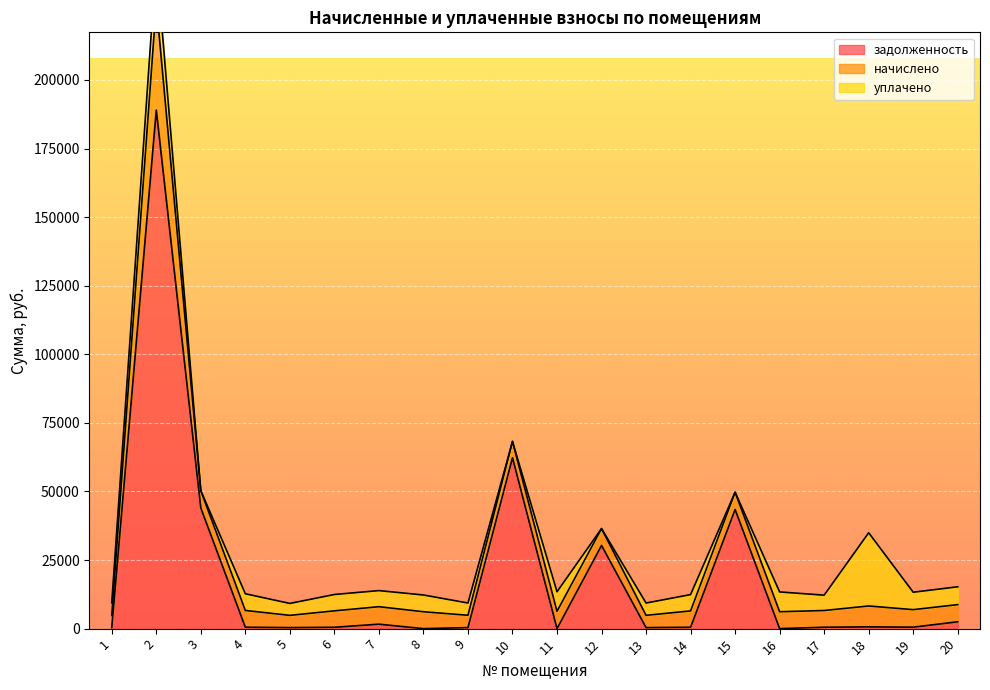

True or false: задолженность has a value of 0.0 at 8.

True